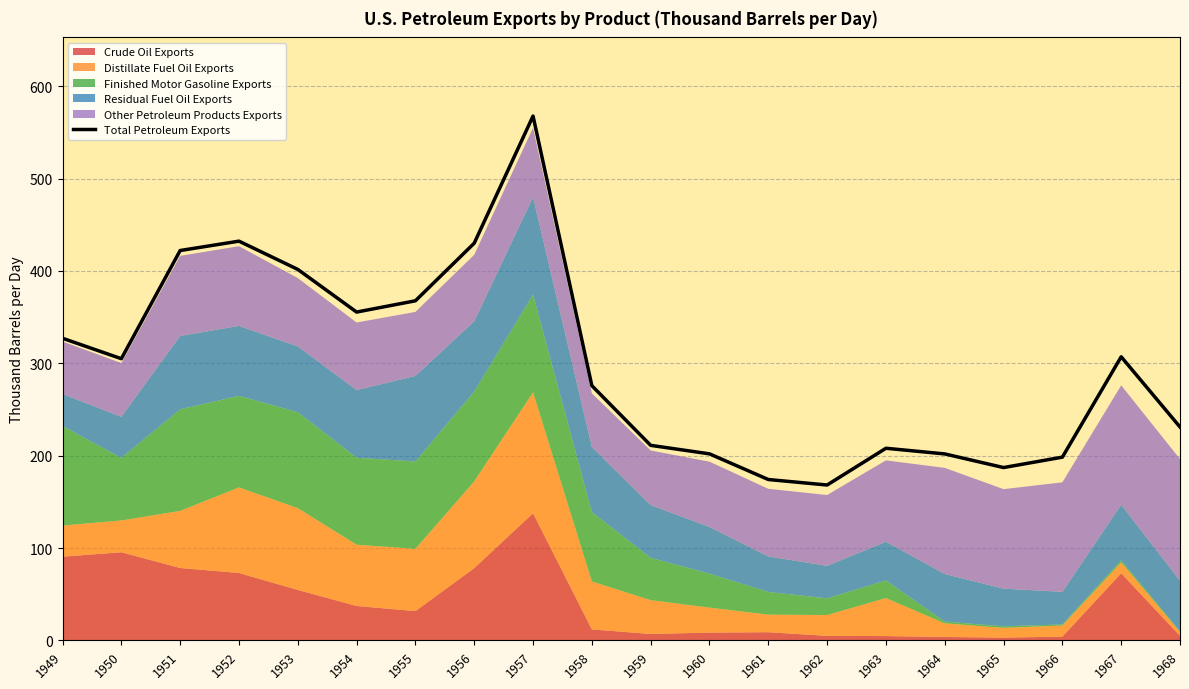

List the labels in order of value, smallest first.

1962, 1961, 1965, 1966, 1964, 1960, 1963, 1959, 1968, 1958, 1950, 1967, 1949, 1954, 1955, 1953, 1951, 1956, 1952, 1957